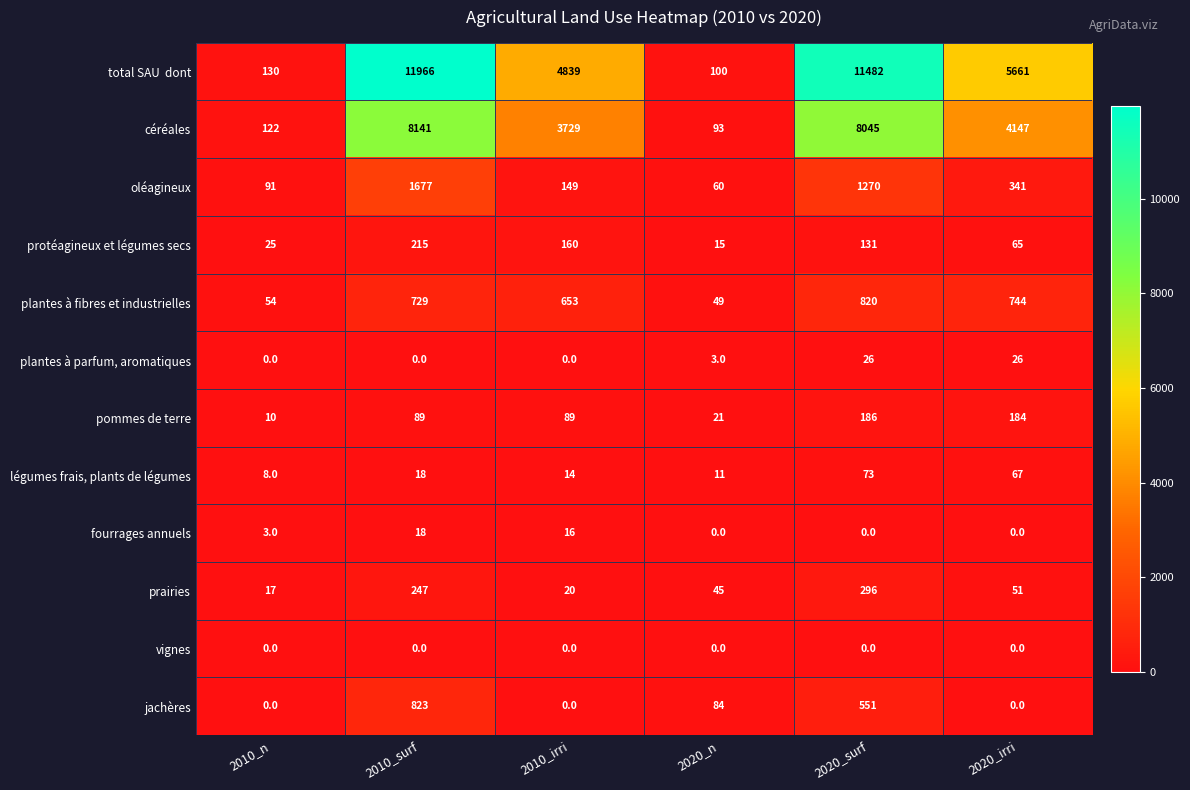

At which category is the sum across all series the highest?

2010_surf